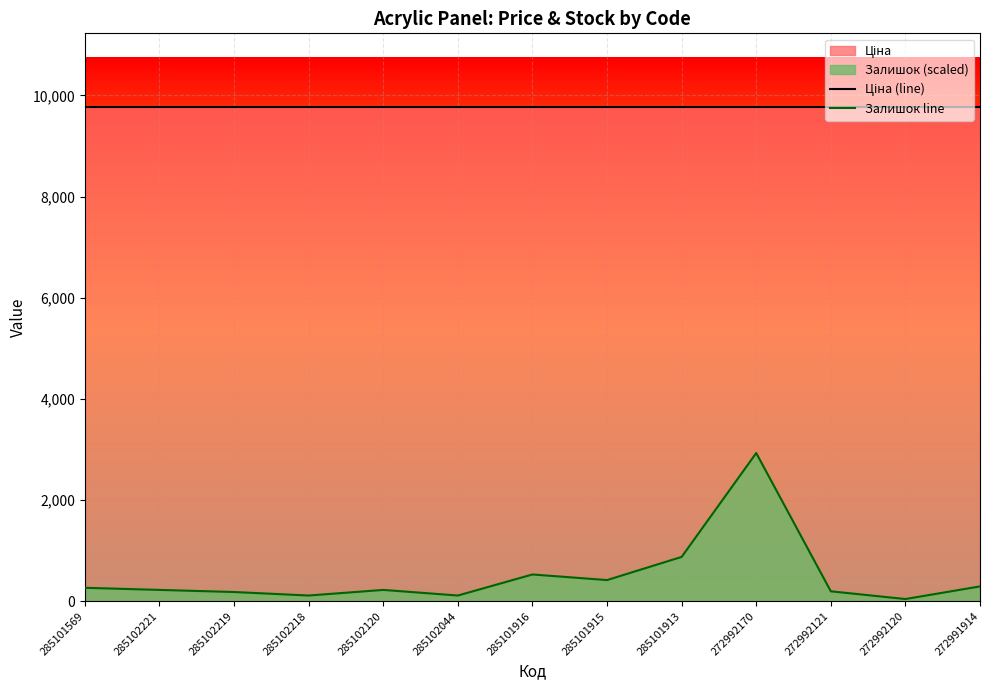

List the labels in order of Ціна (line) value, largest first.

285101569, 285102221, 285102219, 285102218, 285102120, 285102044, 285101916, 285101915, 285101913, 272992170, 272992121, 272992120, 272991914